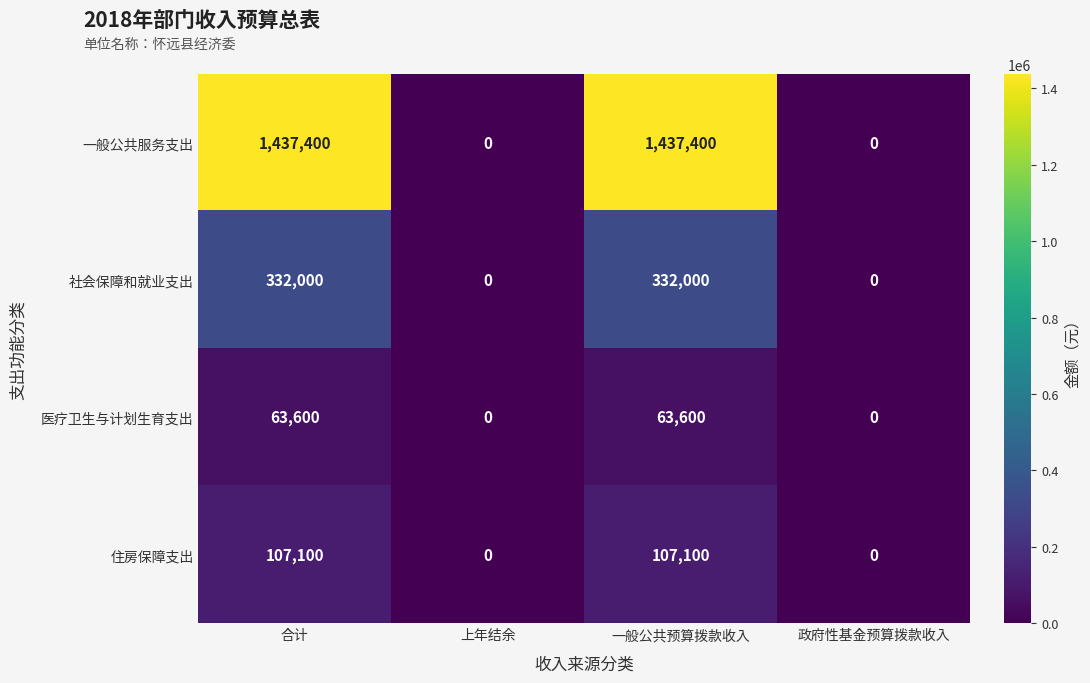

Which series has the widest spread of values?

一般公共服务支出